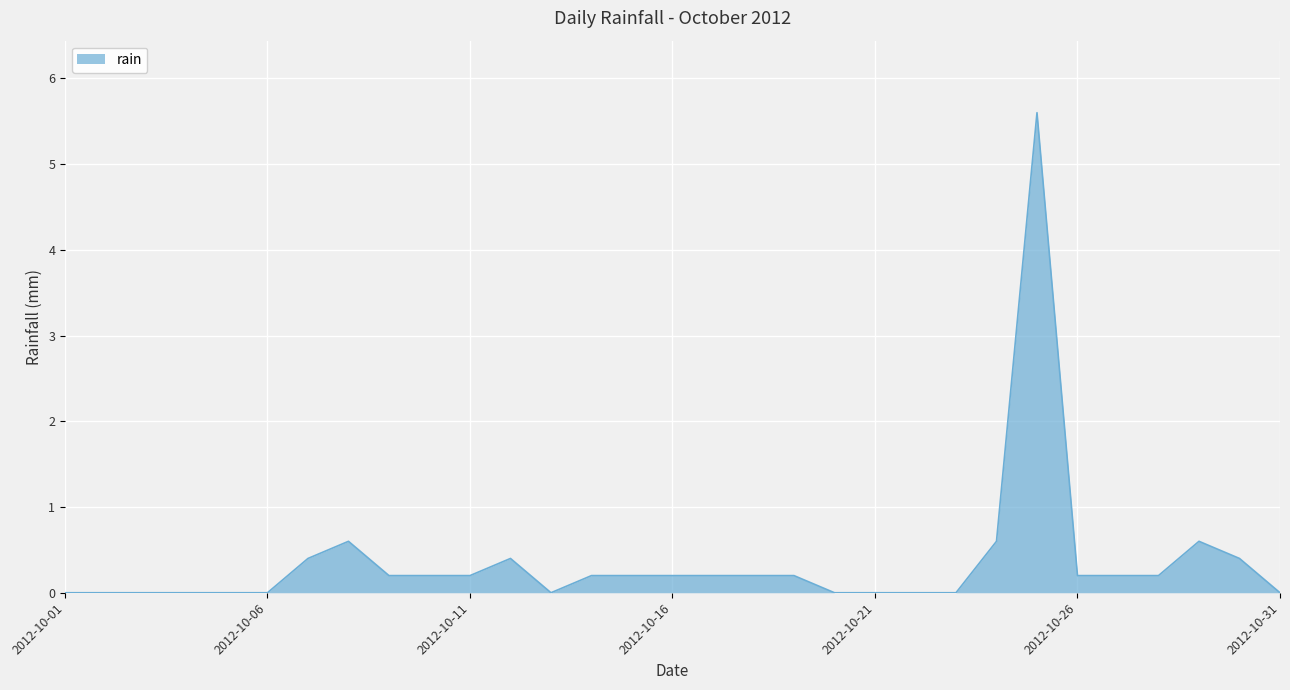

What is the maximum value shown in the chart?

5.6